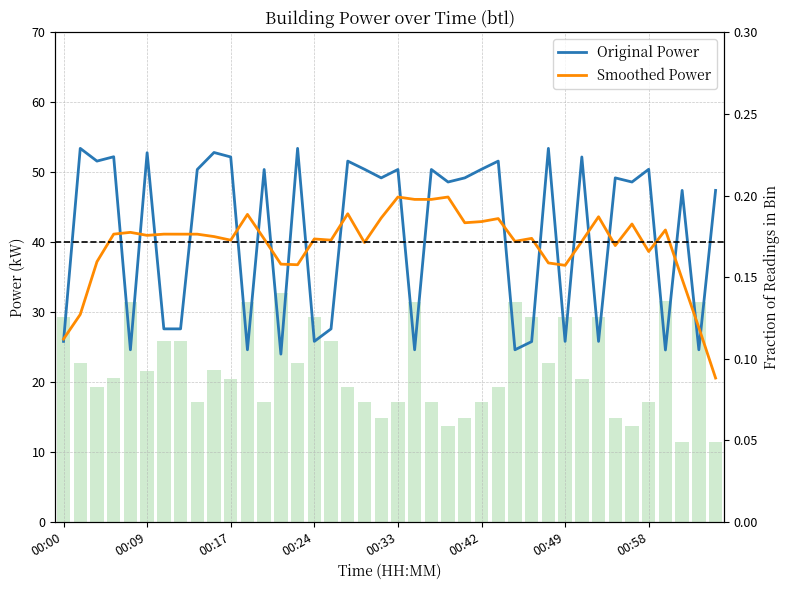

How many categories are shown in the chart?

40